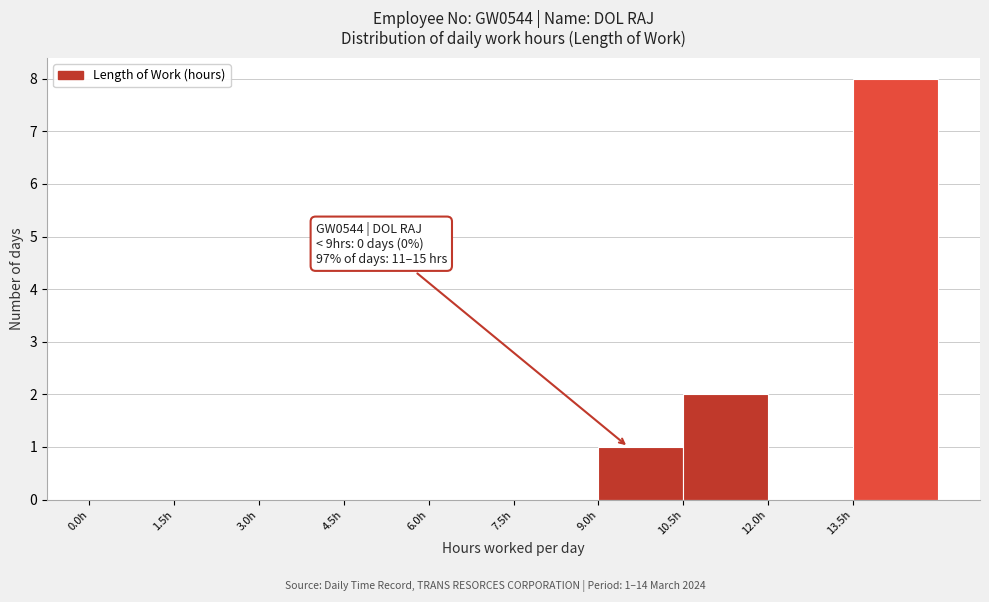

Which range on the x-axis has the tallest bar?

13.5 to 15.0